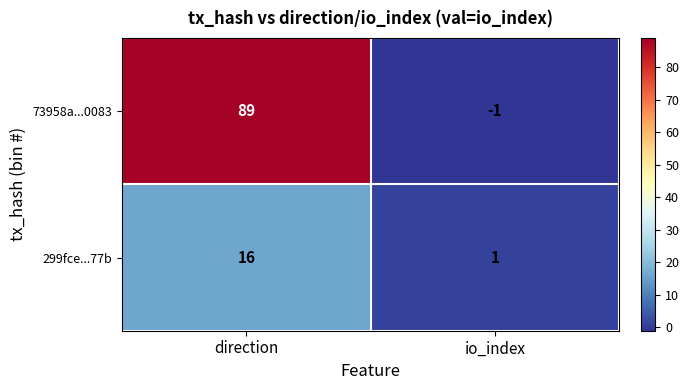

Rank the series by their maximum value, from lowest to highest.

299fce...77b, 73958a...0083